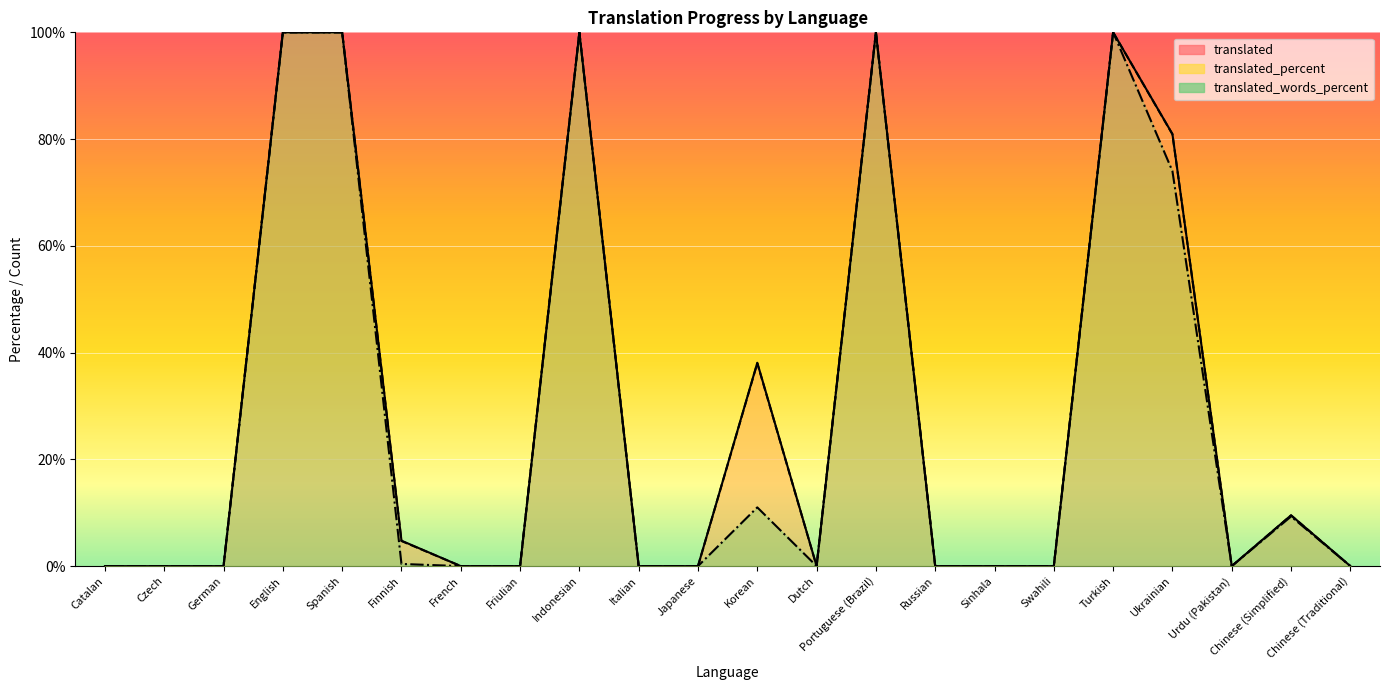

True or false: translated and translated_words_percent cross at least once.

False